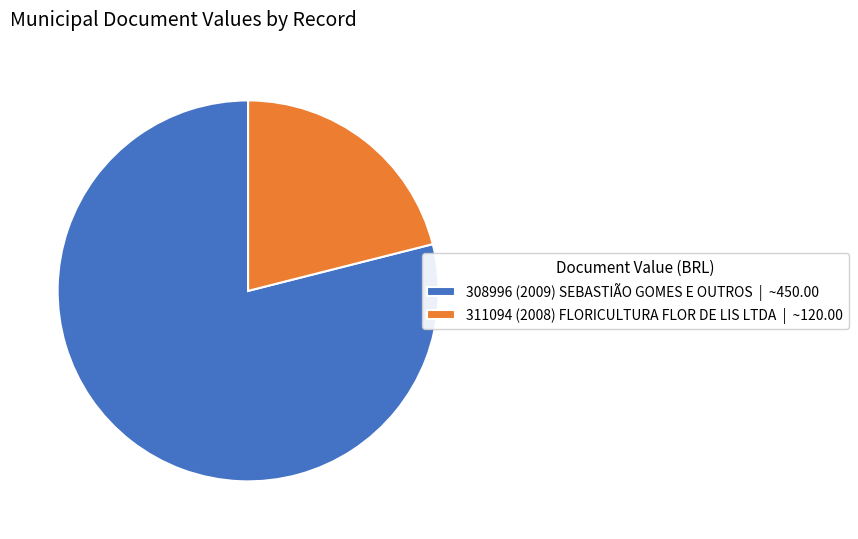

What is the majority slice?

308996 (2009) SEBASTIÃO GOMES E OUTROS